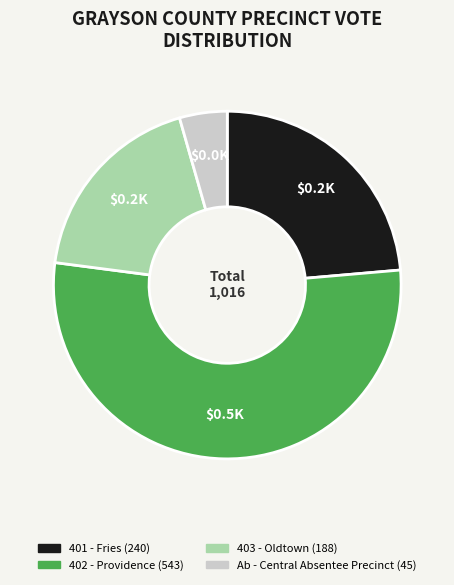

Approximately how many times larger is the value at 403 - Oldtown compared to 401 - Fries?

0.8